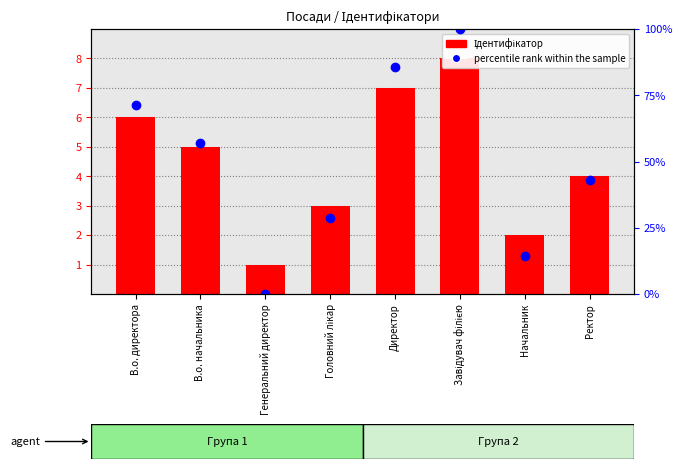

At which label does percentile rank within the sample first exceed 57?

В.о. директора